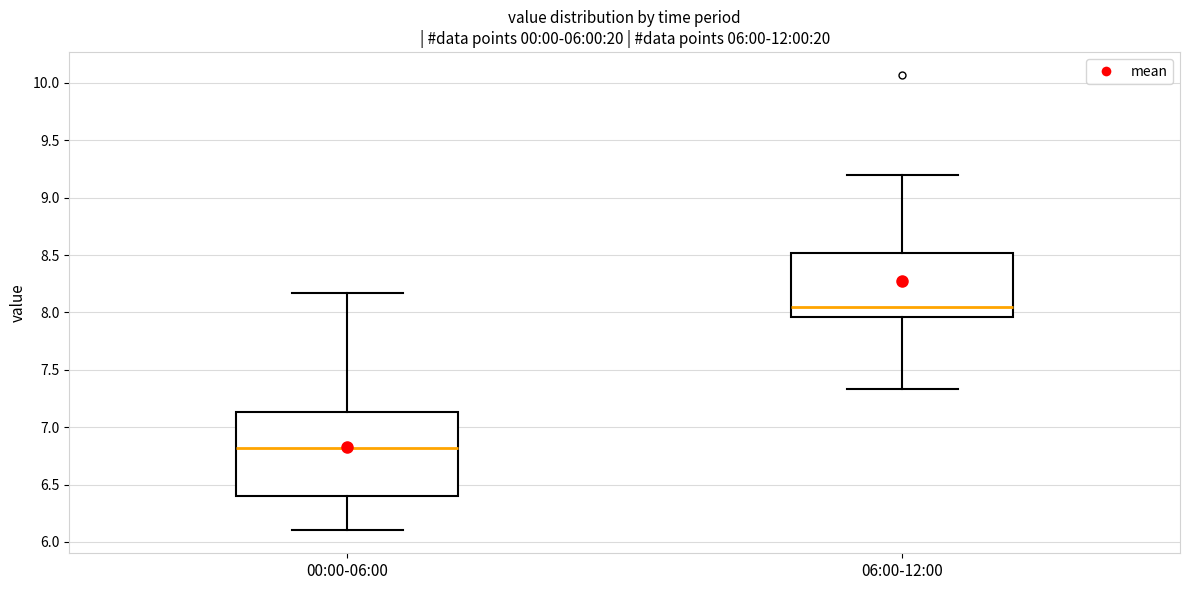

Which box is the tallest, from its lower edge to its upper edge?

00:00-06:00